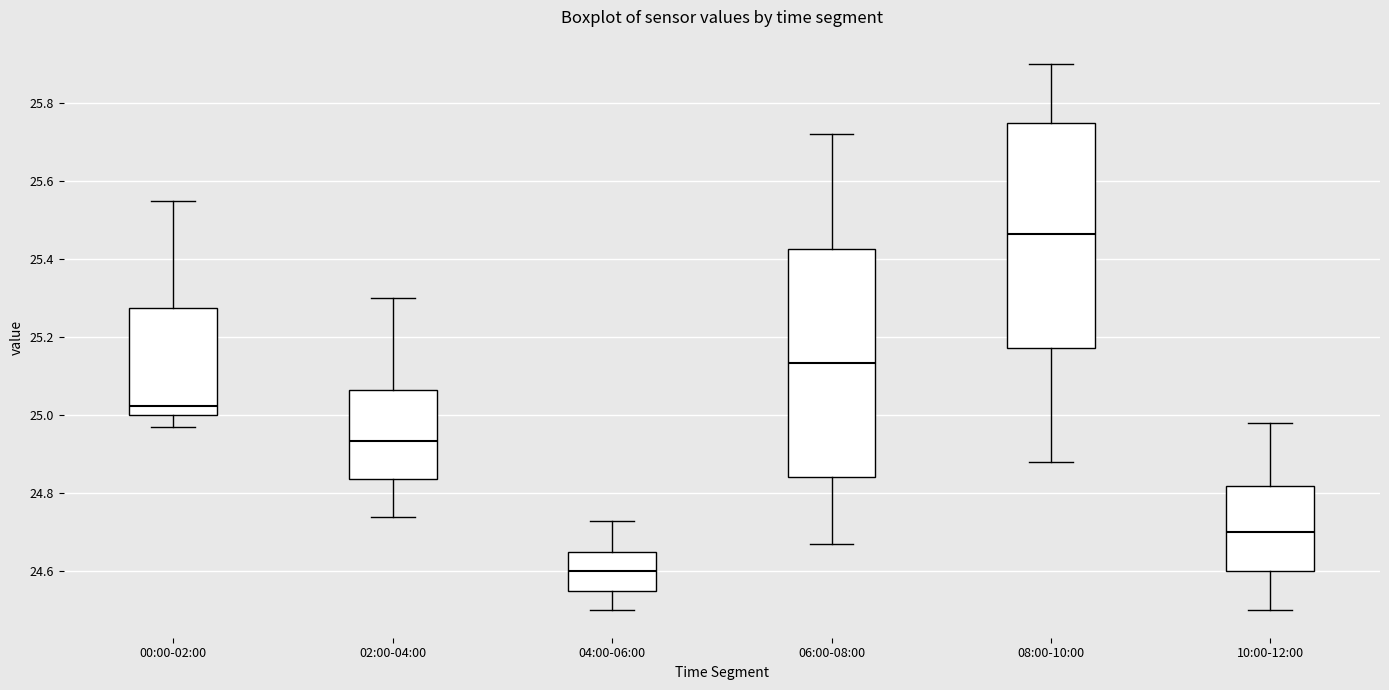

Which box's median line is the highest?

08:00-10:00